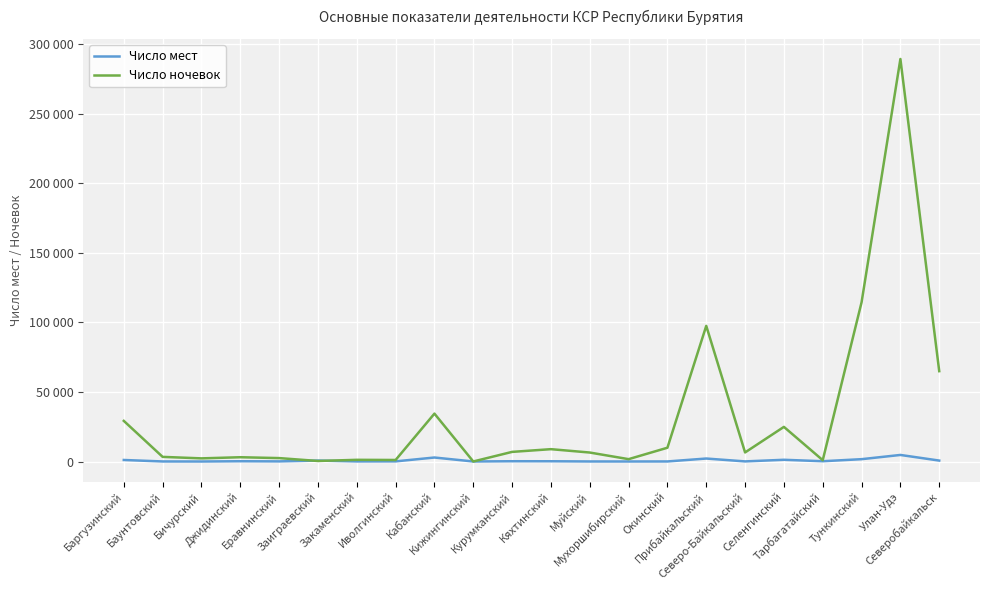

Reading left to right, list all the values displayed in this chart.

Число мест: Баргузинский=1150	Баунтовский=91	Бичурский=62	Джидинский=249	Еравнинский=139	Заиграевский=738	Закаменский=119	Иволгинский=151	Кабанский=2928	Кижингинский=76	Курумканский=253	Кяхтинский=236	Муйский=84	Мухоршибирский=69	Окинский=93	Прибайкальский=2194	Северо-Байкальский=127	Селенгинский=1291	Тарбагатайский=256	Тункинский=1733	Улан-Удэ=4769	Северобайкальск=725
Число ночевок: Баргузинский=29256	Баунтовский=3385	Бичурский=2314	Джидинский=3130	Еравнинский=2510	Заиграевский=436	Закаменский=1262	Иволгинский=1154	Кабанский=34478	Кижингинский=80	Курумканский=6970	Кяхтинский=8926	Муйский=6506	Мухоршибирский=1747	Окинский=9959	Прибайкальский=97558	Северо-Байкальский=6574	Селенгинский=24941	Тарбагатайский=1008	Тункинский=114477	Улан-Удэ=289386	Северобайкальск=64995